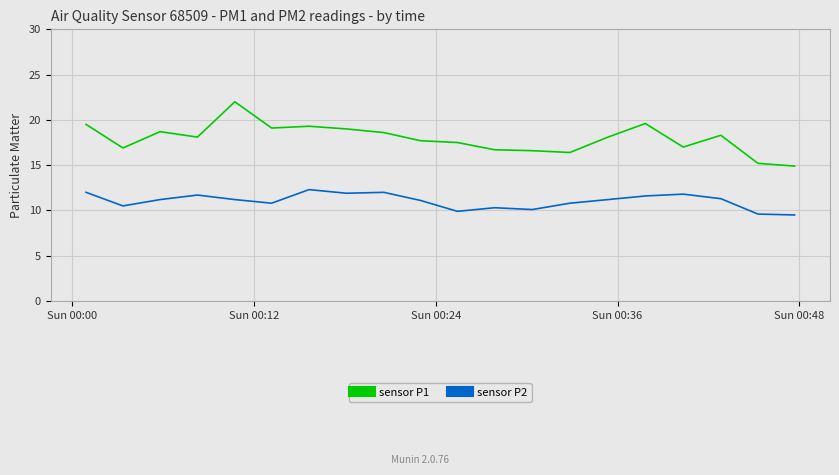

Which series has the largest total across all categories?

sensor P1